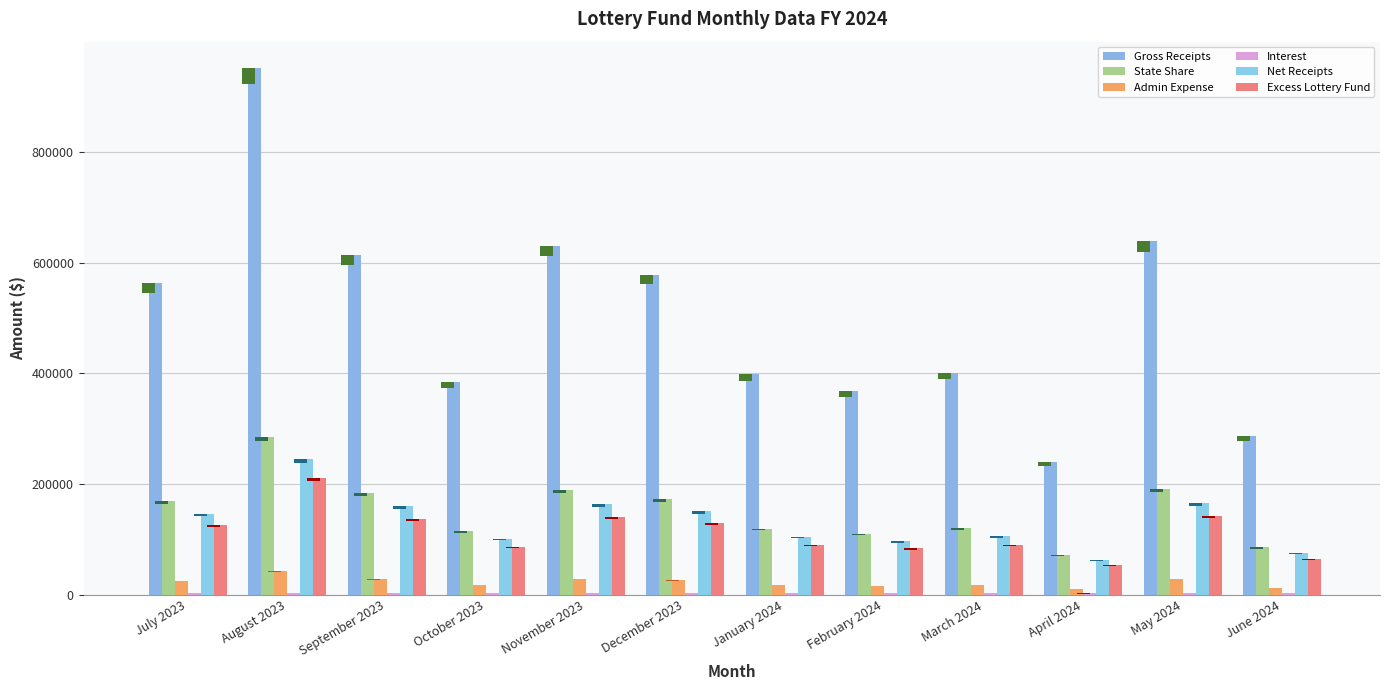

What is the spread (max minus min) of values at April 2024?

236882.6